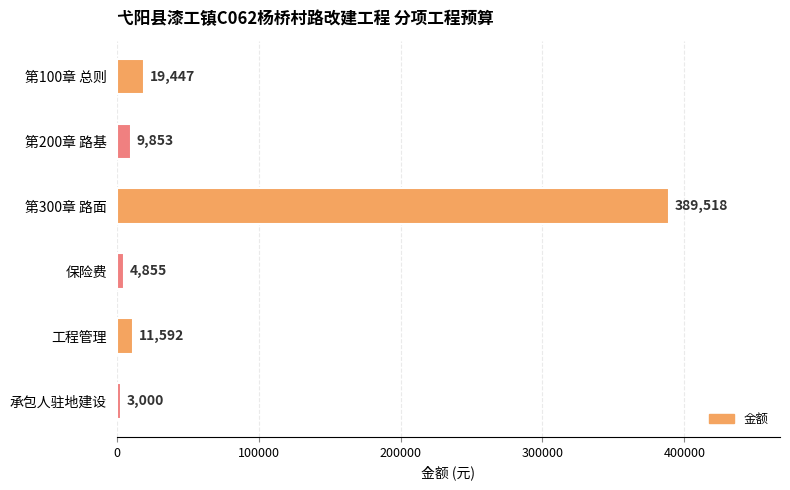

What is the minimum value shown in the chart?

3000